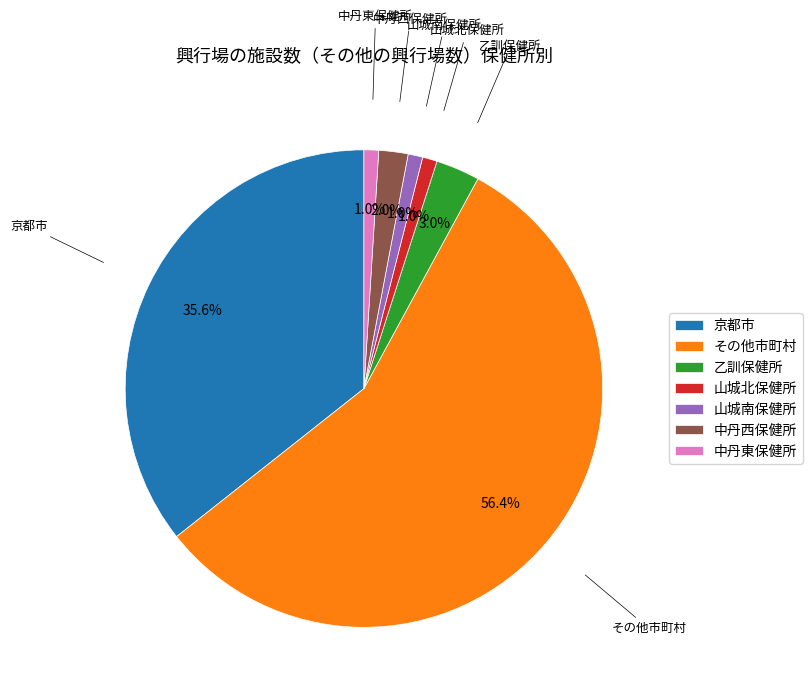

To the nearest percent, what percentage of the pie is 中丹西保健所?

2%